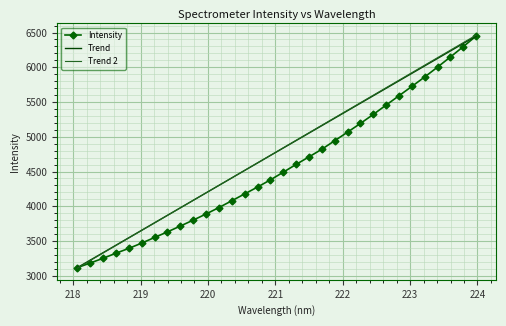

Rank the categories by value from lowest to highest.

218.0596, 218.2508, 218.442, 218.6332, 218.8244, 219.0156, 219.2067, 219.3979, 219.589, 219.7801, 219.9712, 220.1623, 220.3533, 220.5444, 220.7354, 220.9264, 221.1174, 221.3083, 221.4993, 221.6902, 221.8812, 222.0721, 222.263, 222.4538, 222.6447, 222.8355, 223.0264, 223.2172, 223.408, 223.5987, 223.7895, 223.9802